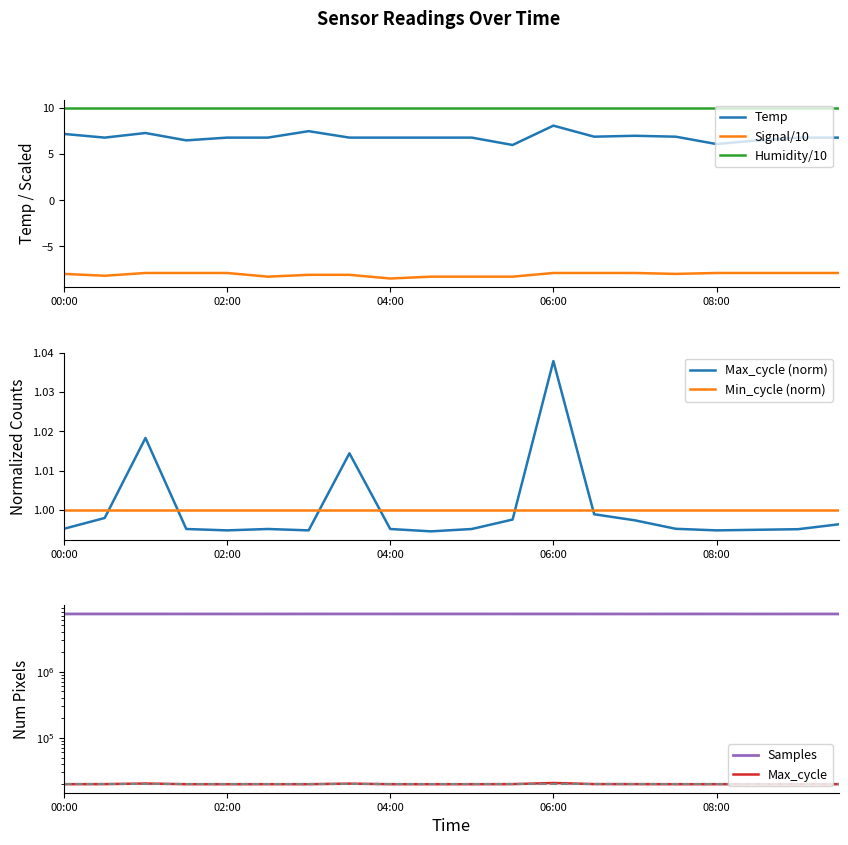

Reading right to left, extract all data points from this chart.

Temp: 6.8	6.8	6.5	6.1	6.9	7.0	6.9	8.1	6.0	6.8	6.8	6.8	6.8	7.5	6.8	6.8	6.5	7.3	6.8	7.2
Signal: -7.9	-7.9	-7.9	-7.9	-8.0	-7.9	-7.9	-7.9	-8.3	-8.3	-8.3	-8.5	-8.1	-8.1	-8.3	-7.9	-7.9	-7.9	-8.2	-8.0
Max_cycle: 1.0	1.0	1.0	1.0	1.0	1.0	1.0	1.0	1.0	1.0	1.0	1.0	1.0	1.0	1.0	1.0	1.0	1.0	1.0	1.0
Samples: 7404016.0	7404883.0	7398932.0	7408212.0	7404961.0	7402932.0	7405258.0	7407600.0	7407610.0	7409789.0	7409088.0	7408579.0	7407762.0	7409710.0	7404016.0	7404883.0	7405769.0	7407743.0	7407267.0	7407772.0